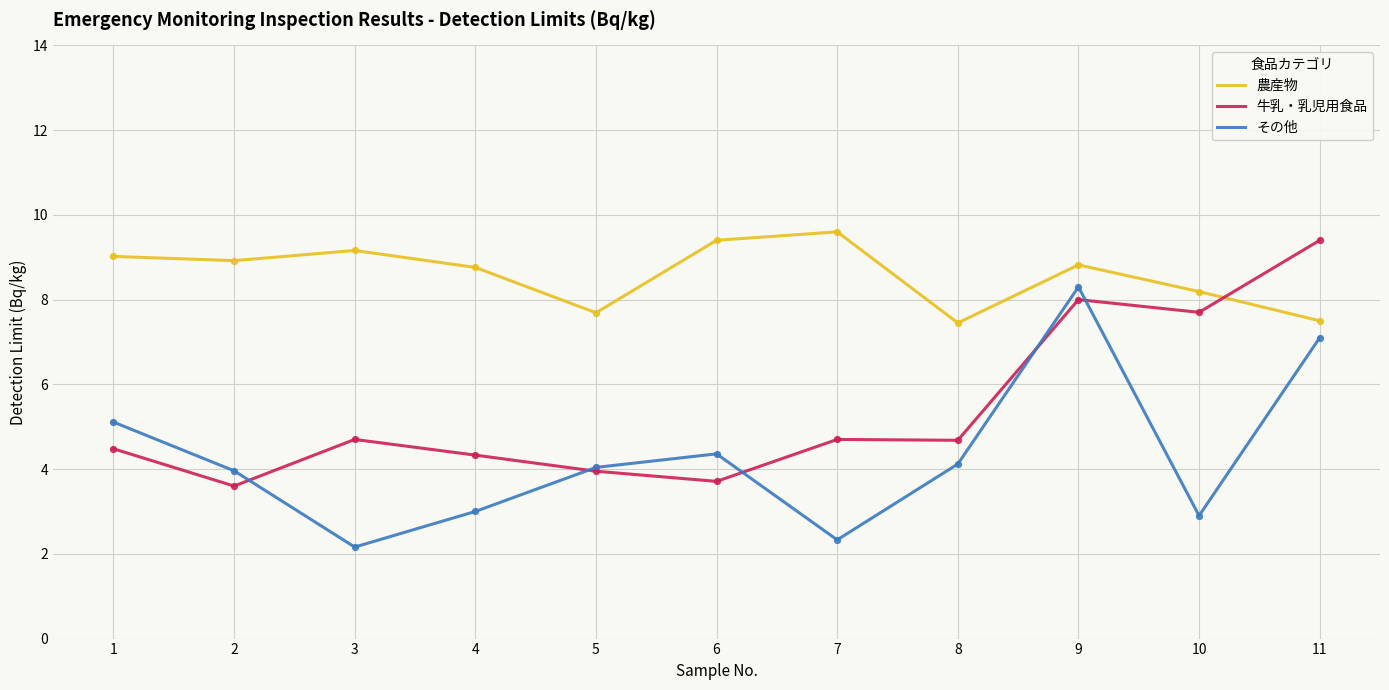

True or false: その他 and 農産物 intersect in this chart.

False